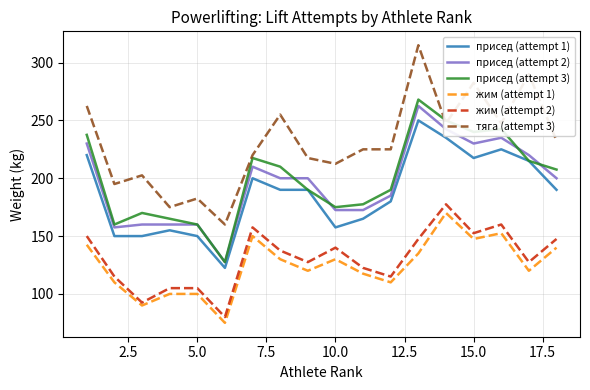

What is the maximum value shown in the chart?

315.0